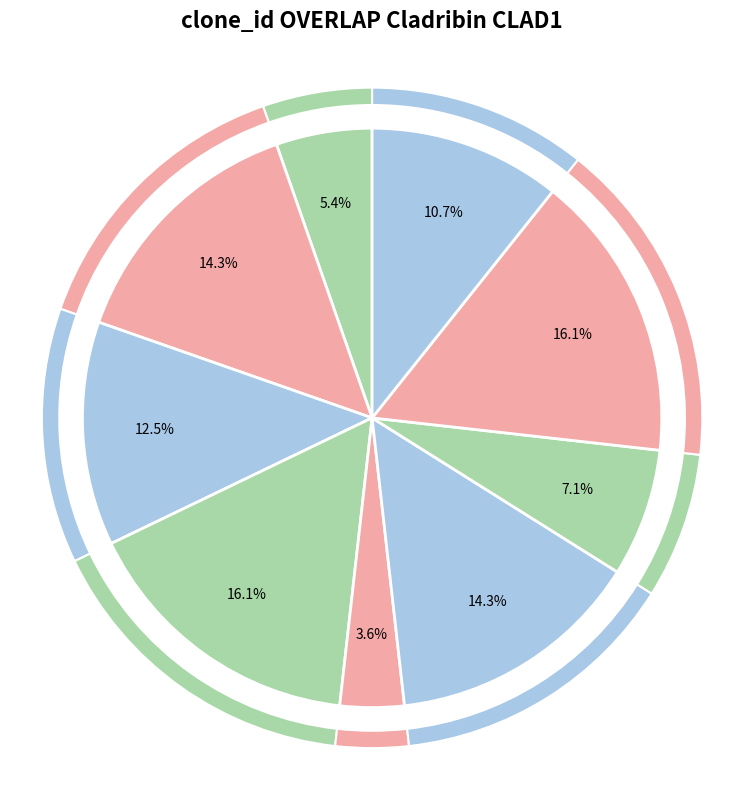

The 4 slice represents 16% of the pie. True or false?

True